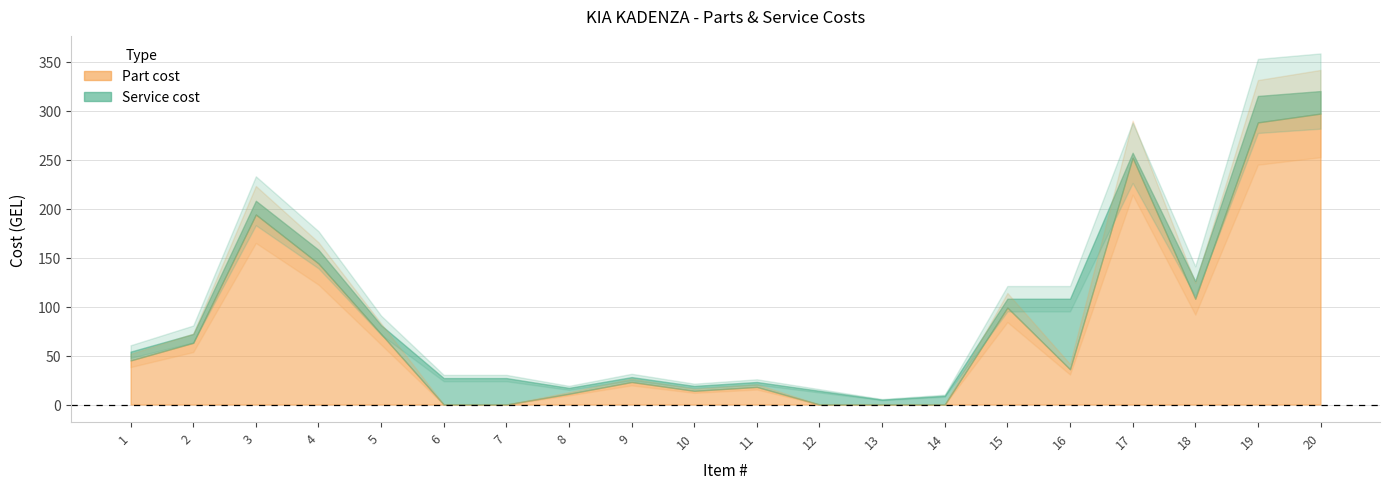

How many values in part_cost are above zero?

15